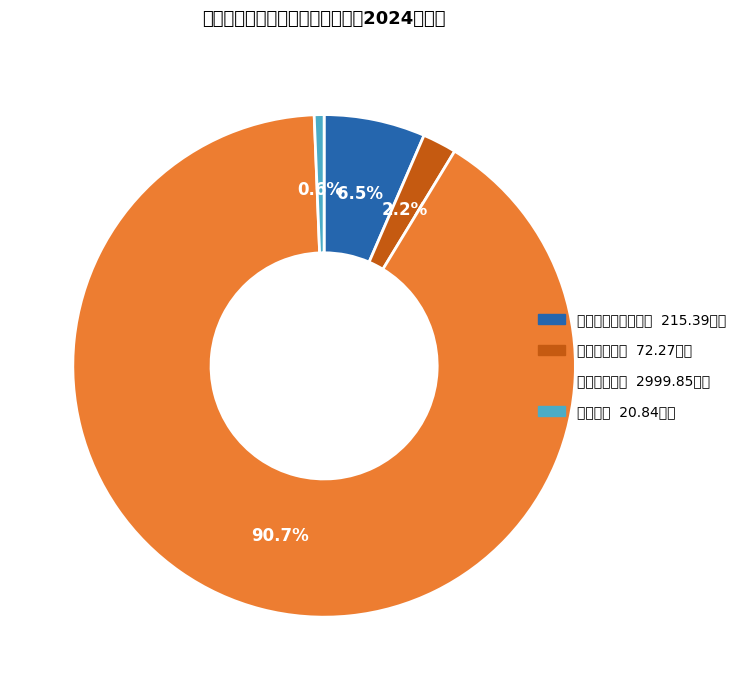

What is the smallest slice in the pie chart?

其他支出